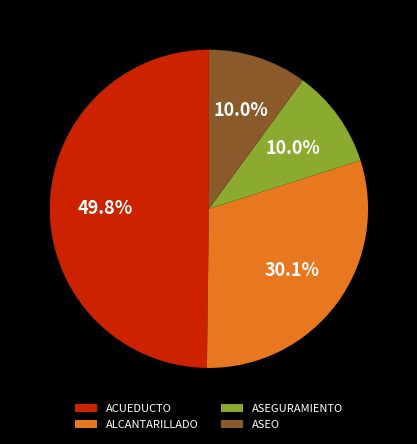

Count the number of slices in the pie.

4